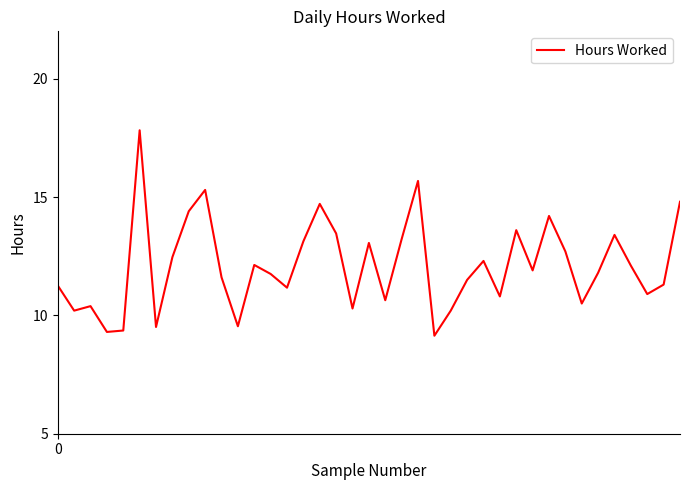

What is the difference between the maximum and minimum values?

8.7